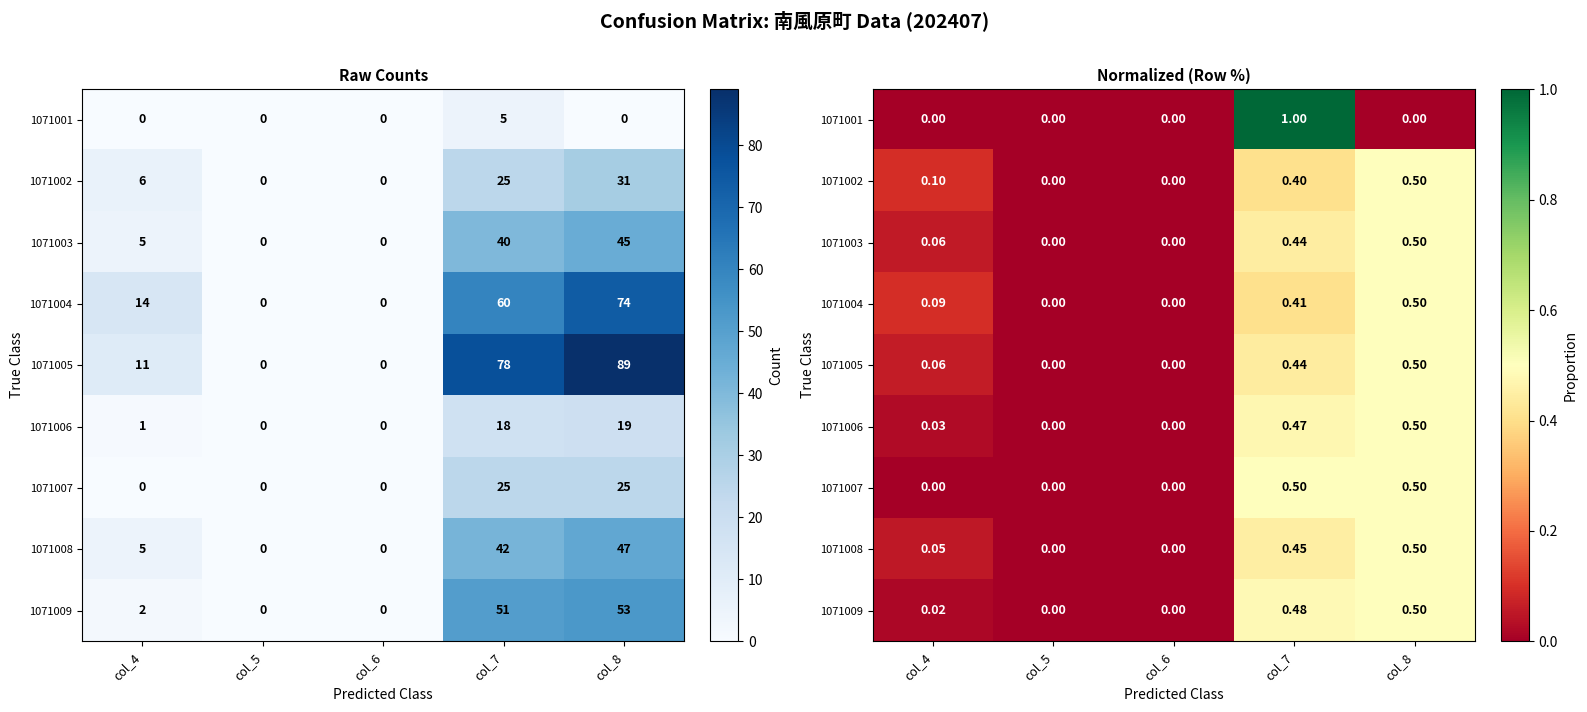

Which has a higher value, col_8 or col_4?

col_8